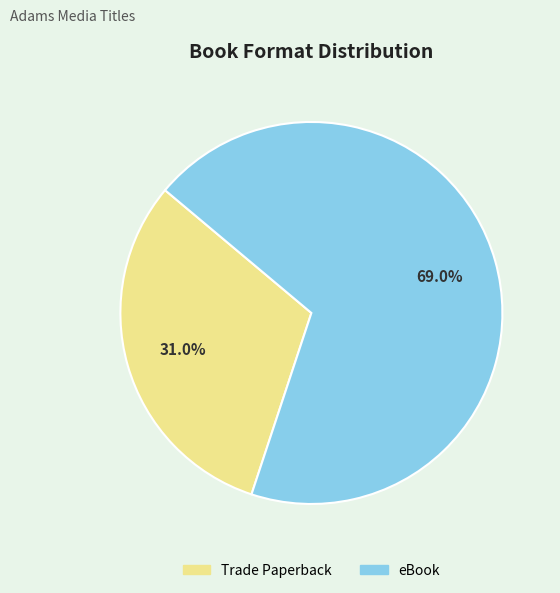

The Trade Paperback slice represents 24% of the pie. True or false?

False